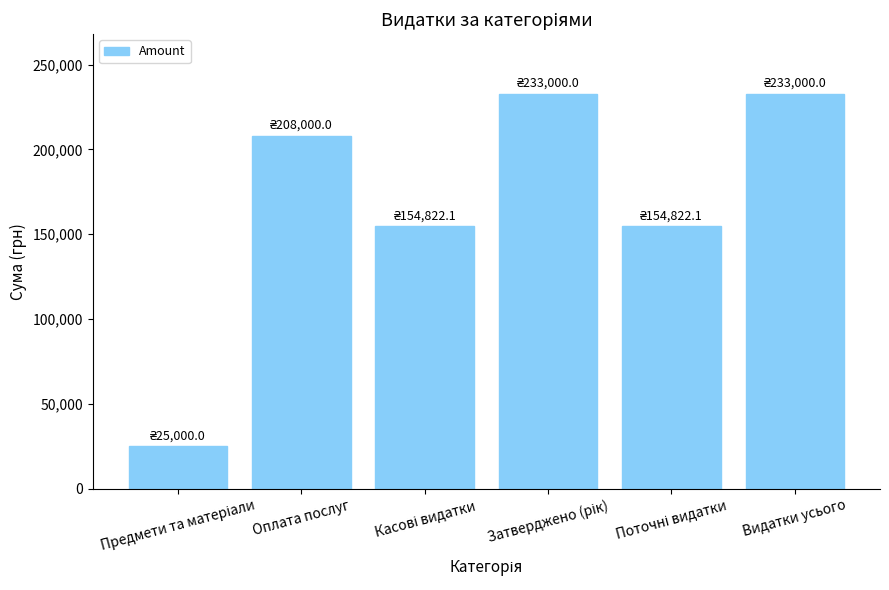

Reading left to right, extract all data points from this chart.

25000.0	208000.0	154822.1	233000.0	154822.1	233000.0